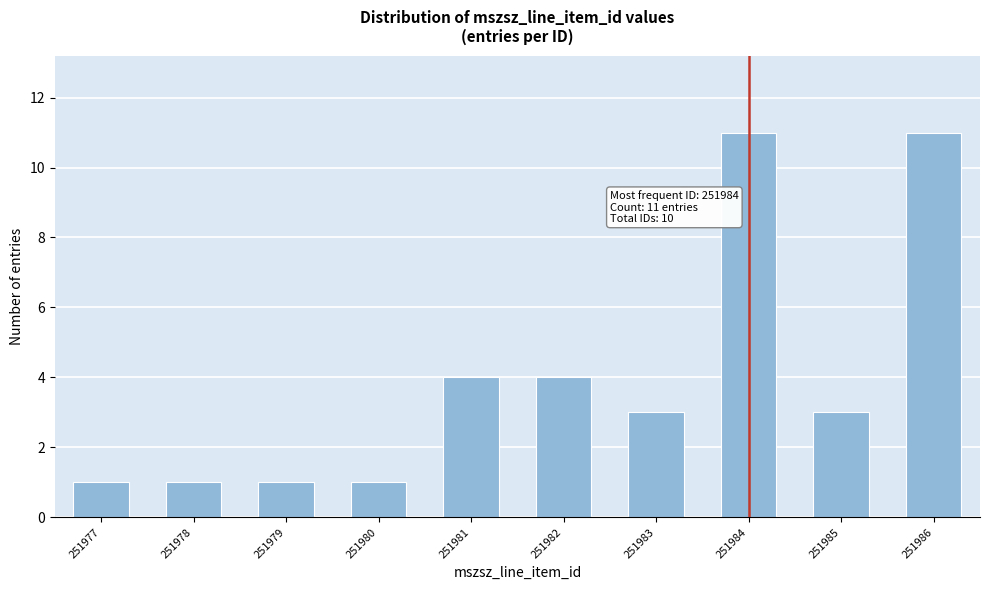

Reading left to right, what are all the values shown in this chart?

1	1	1	1	4	4	3	11	3	11